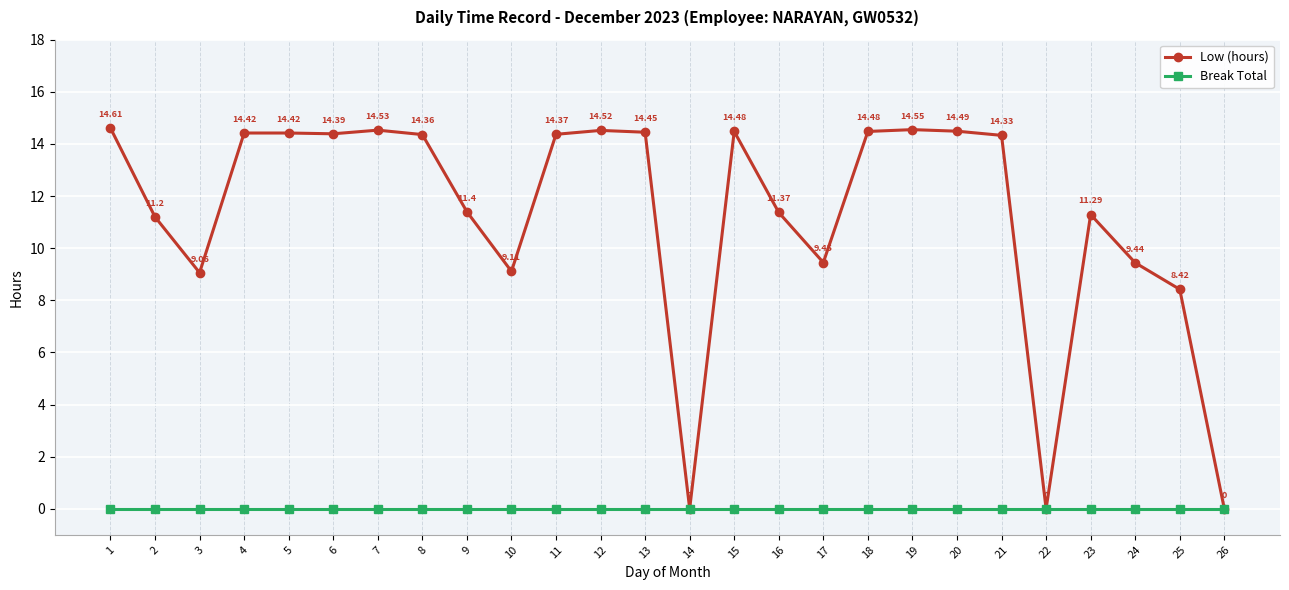

Between 11 and 13, which series saw the biggest shift?

Low (hours)